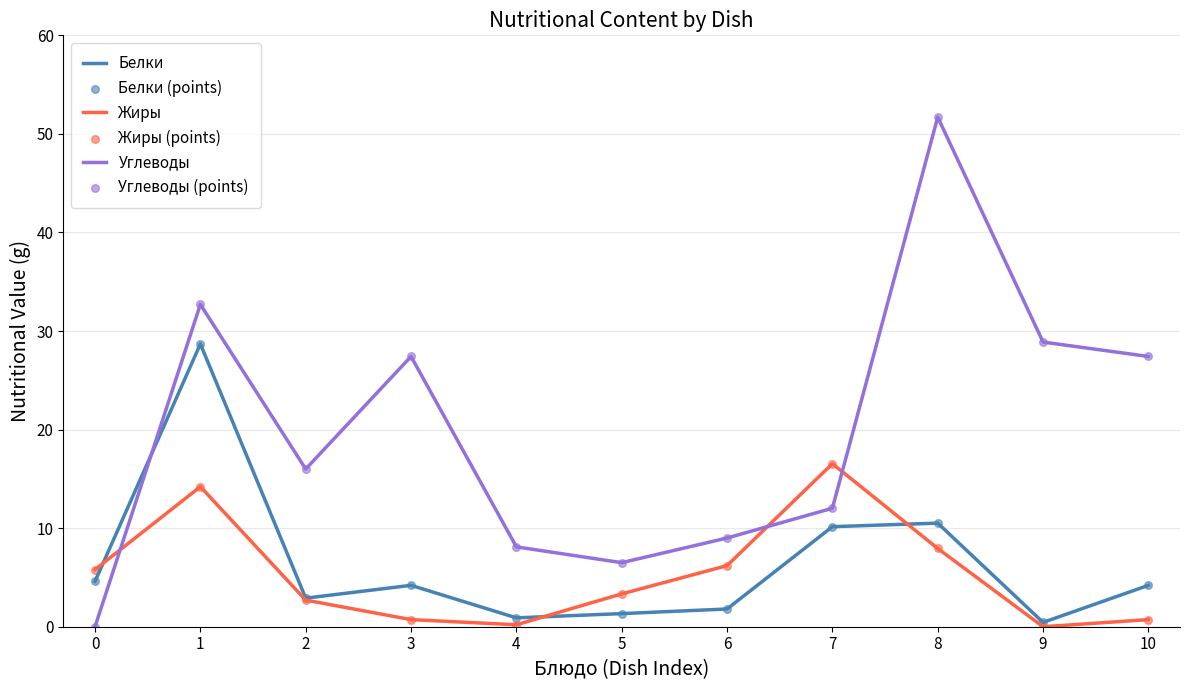

At which category is the sum across all series the highest?

1